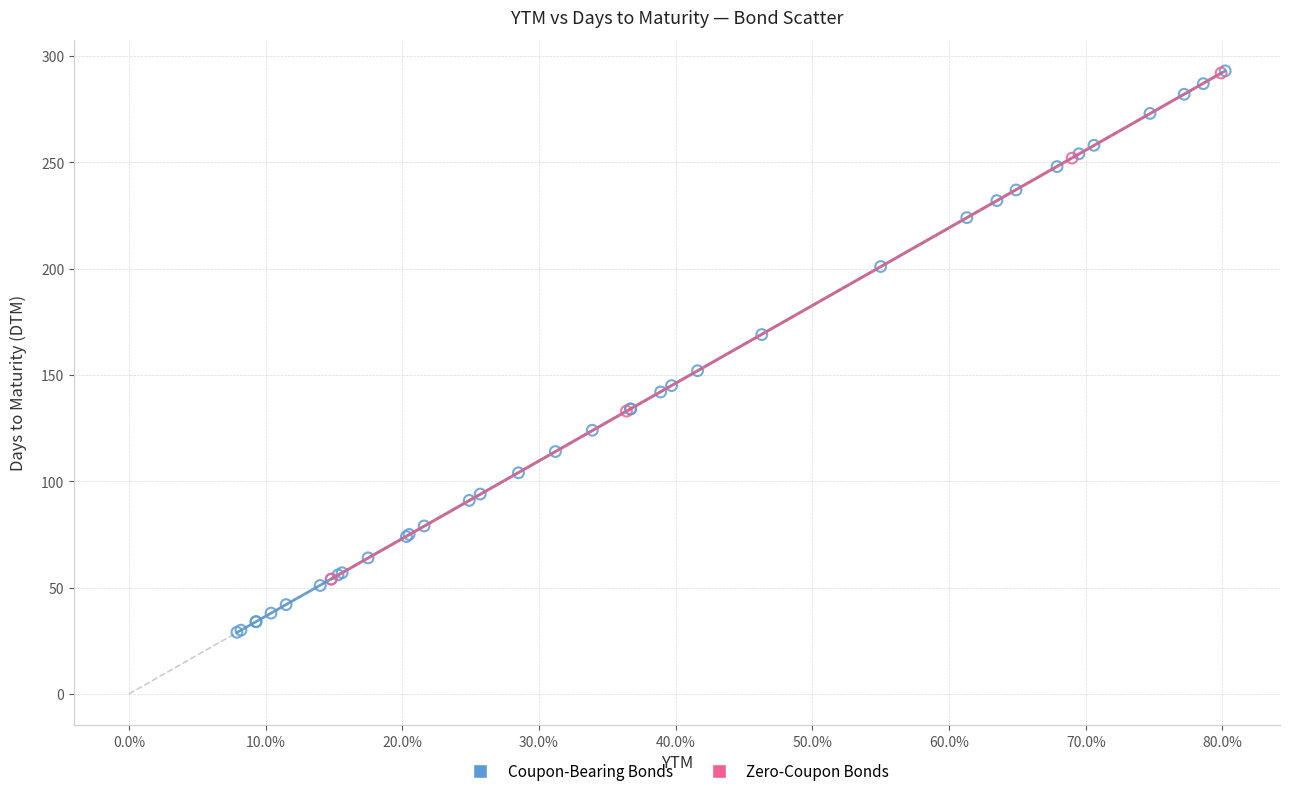

Which series reaches the minimum Y coordinate?

Coupon-Bearing Bonds